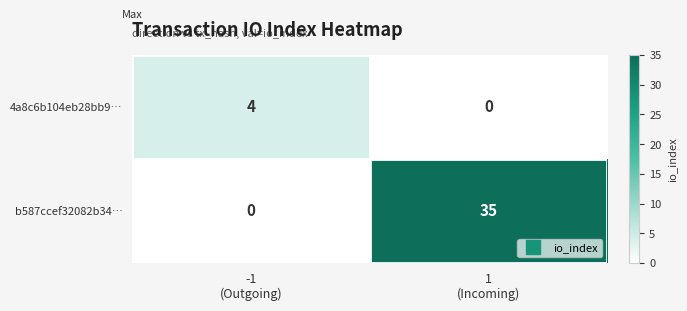

Which series has the largest range (max minus min)?

b587ccef32082b34…